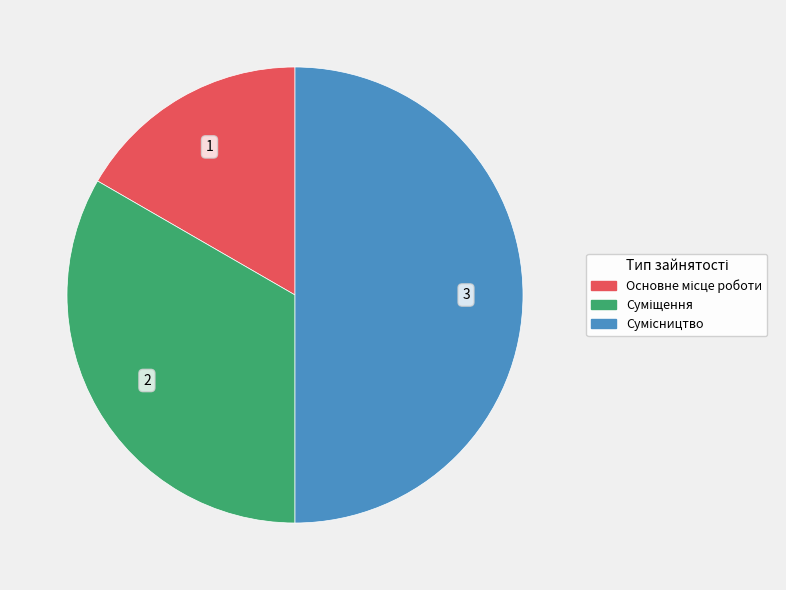

Count the number of slices in the pie.

3